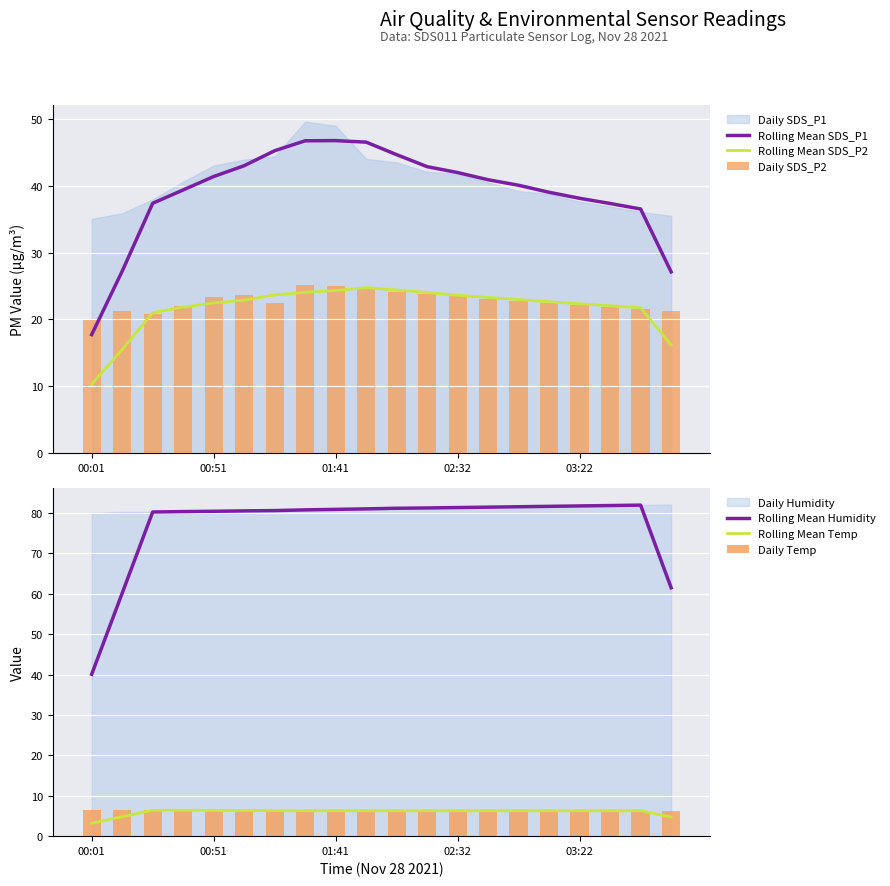

The value of Rolling Mean SDS_P2 at 02:32 is 23.6. True or false?

True